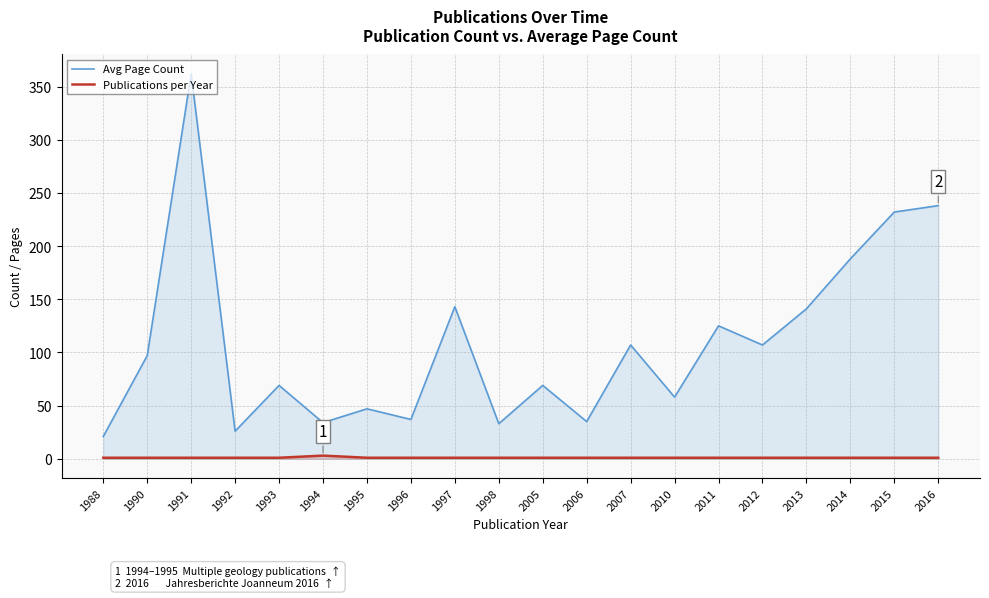

Does the chart display data point markers on the line(s)?

No